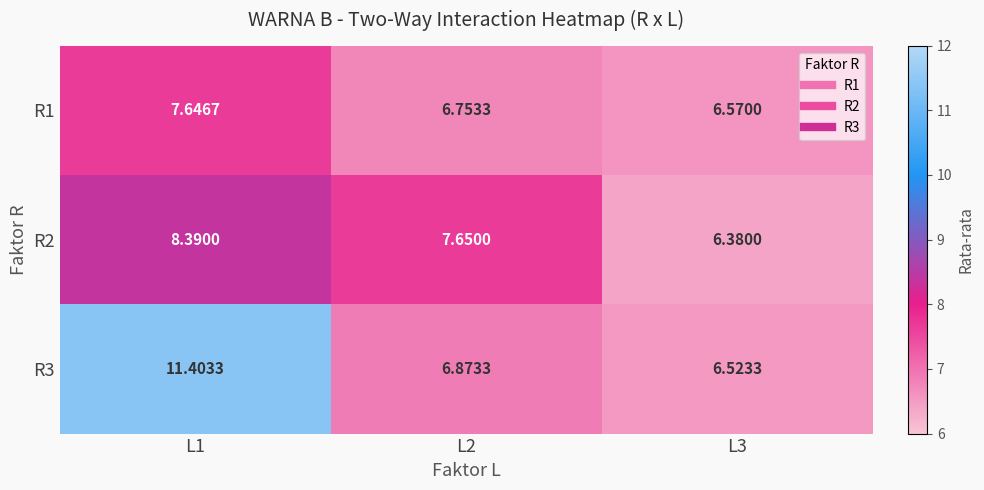

What is the maximum value shown in the chart?

11.4